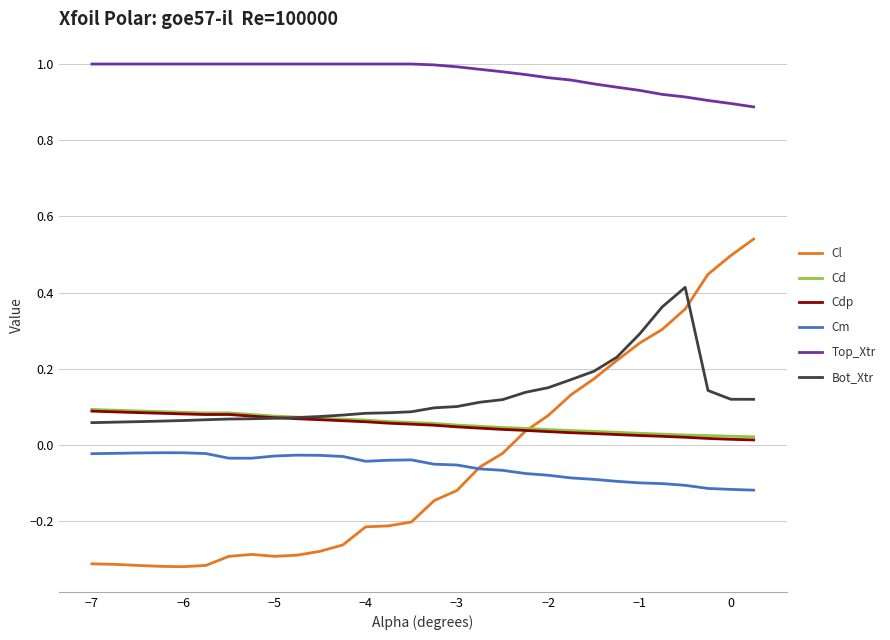

True or false: Cd and Top_Xtr intersect in this chart.

False